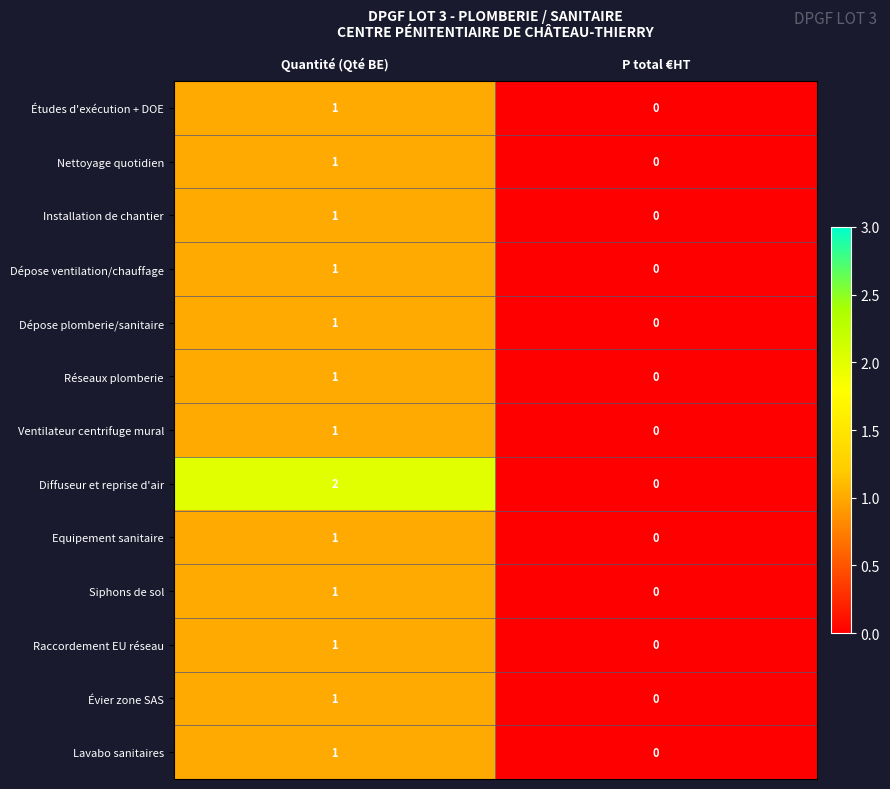

List the labels in order of Dépose ventilation/chauffage value, smallest first.

P total €HT, Quantité (Qté BE)